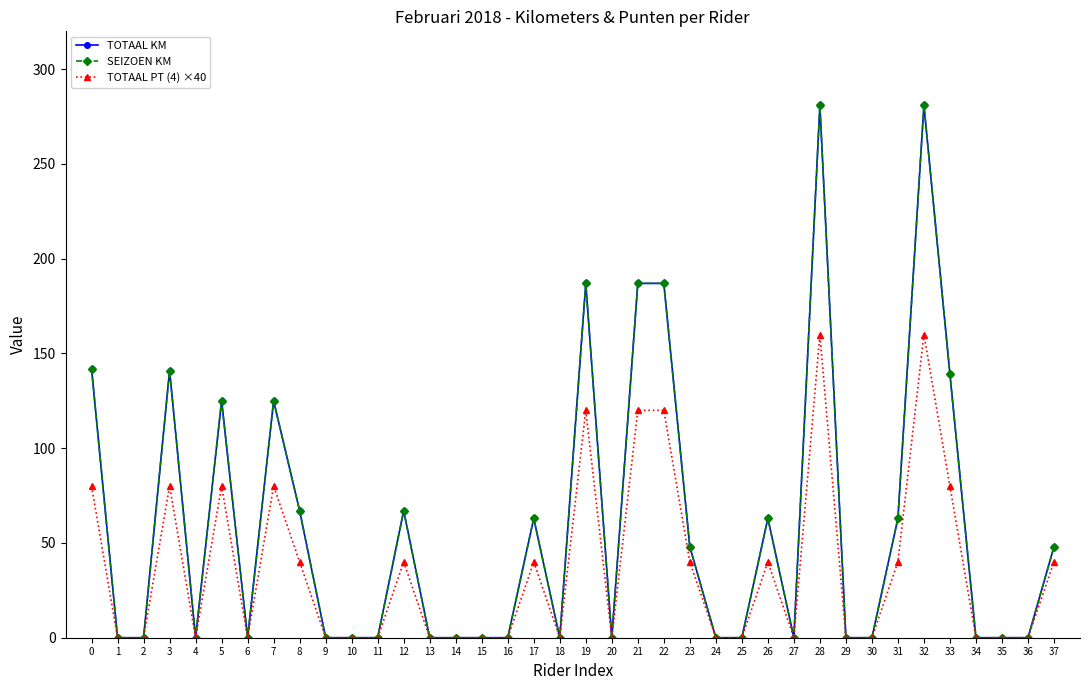

What is the average value of the TOTAAL KM series?

58